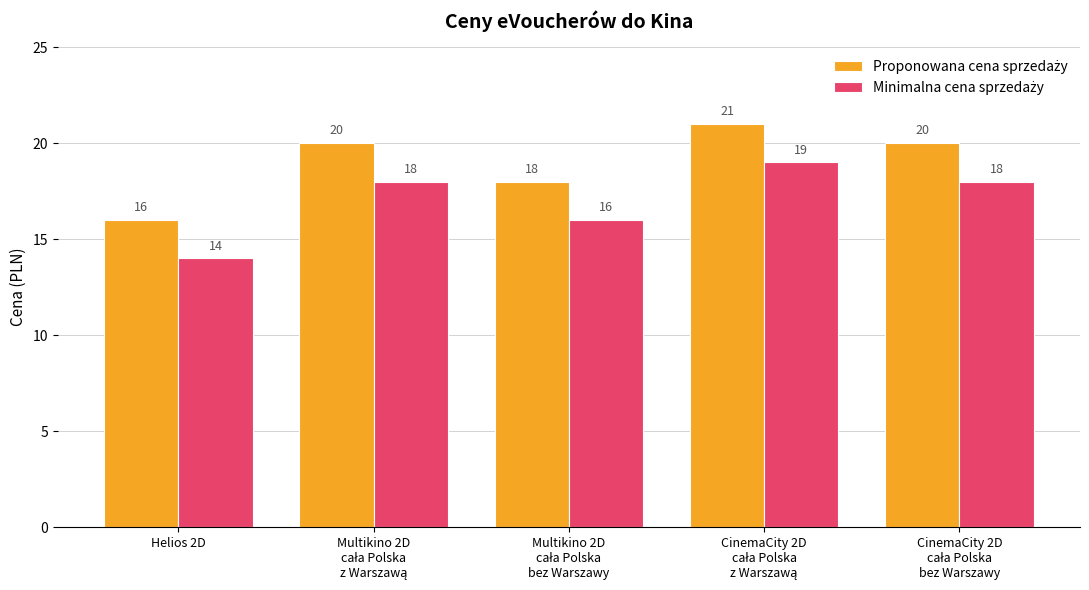

At which category does the chart reach its minimum across all series?

Helios 2D